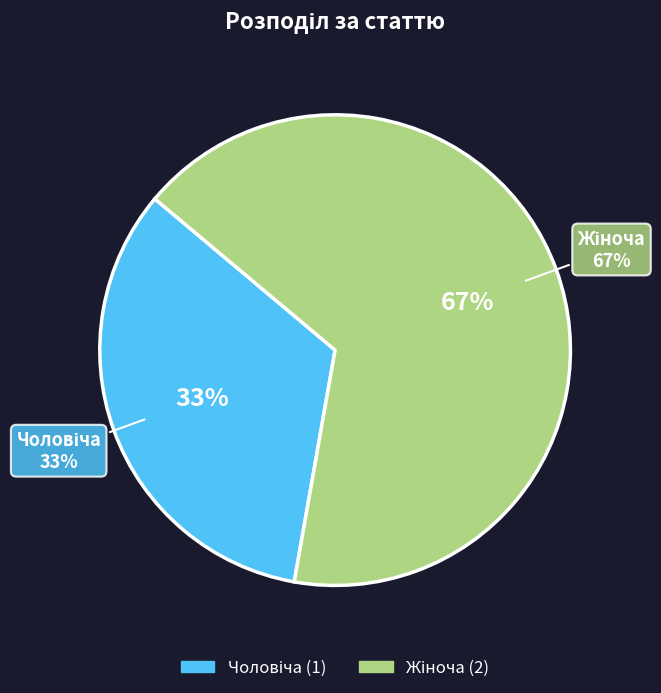

Does any single category account for the majority?

Yes